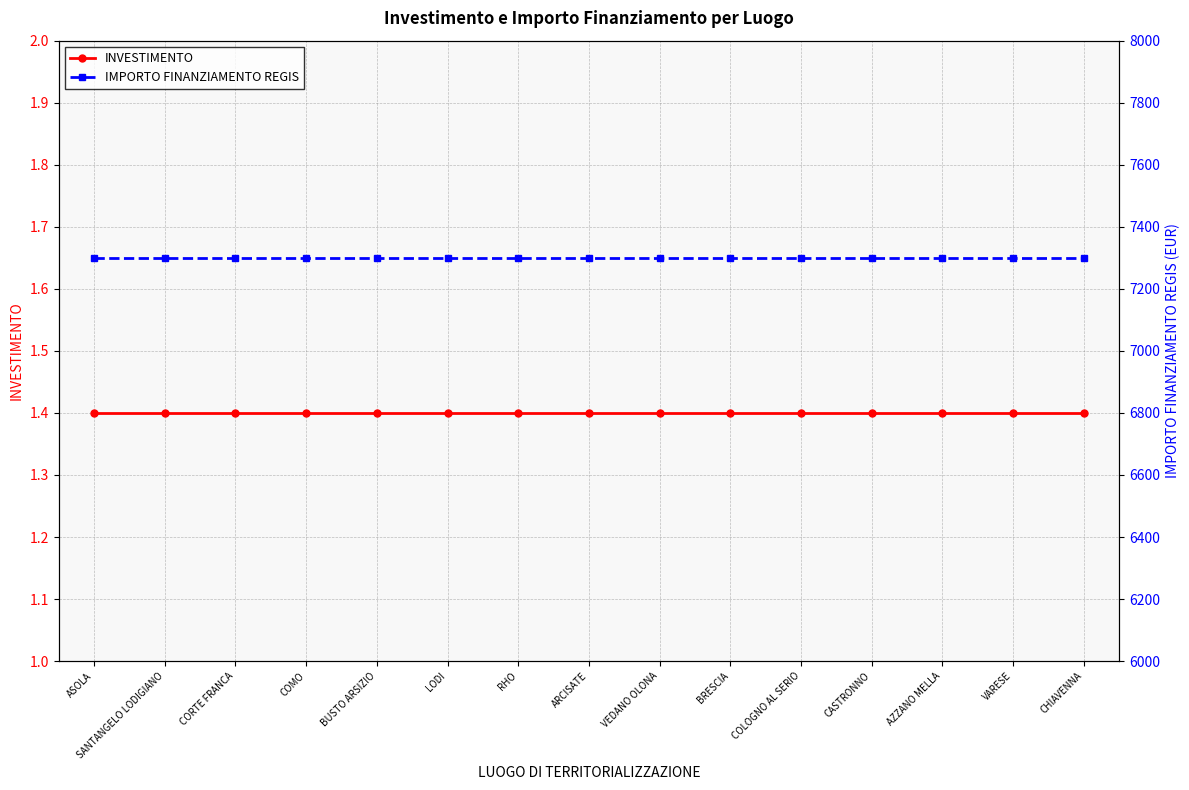

Reading right to left, list all the values displayed in this chart.

INVESTIMENTO: 1.4	1.4	1.4	1.4	1.4	1.4	1.4	1.4	1.4	1.4	1.4	1.4	1.4	1.4	1.4
IMPORTO FINANZIAMENTO REGIS: 7301.0	7301.0	7301.0	7301.0	7301.0	7301.0	7301.0	7301.0	7301.0	7301.0	7301.0	7301.0	7301.0	7301.0	7301.0